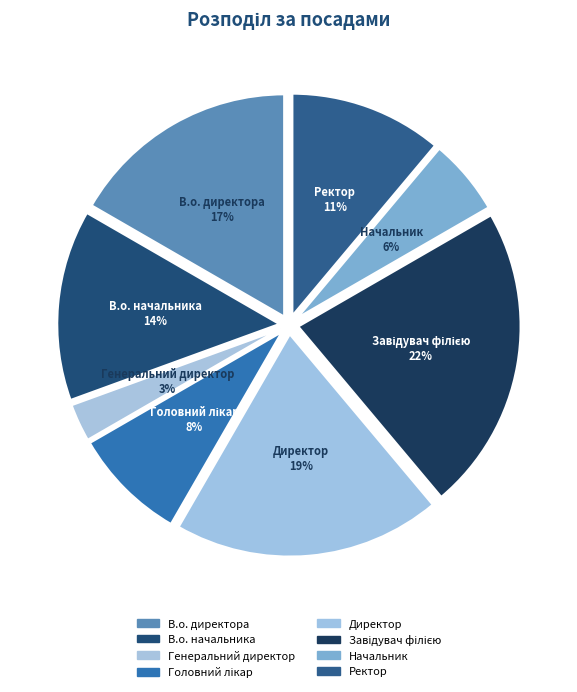

Do В.о. начальника and Ректор together represent more than half of the pie?

No